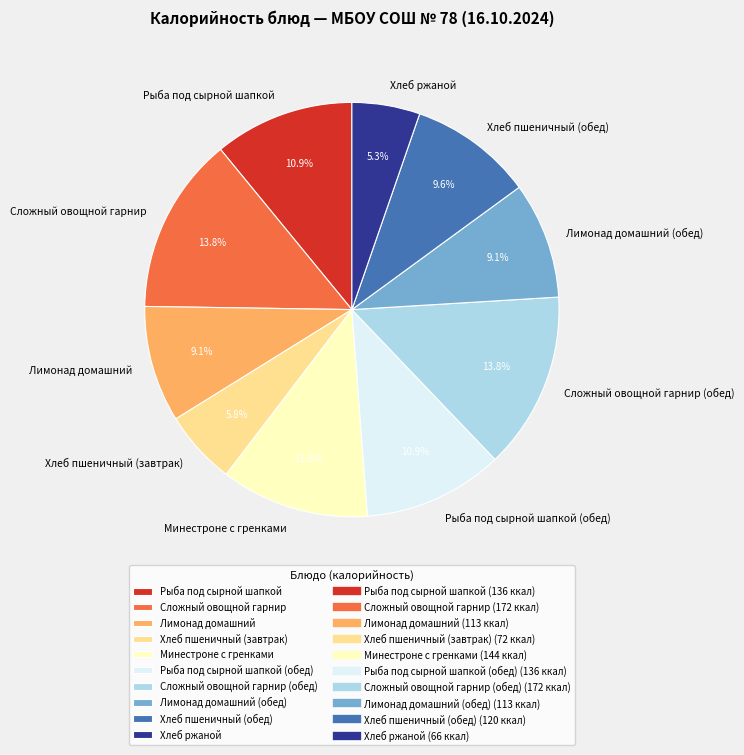

What is the ratio of the value at Лимонад домашний to the value at Хлеб пшеничный (завтрак)?

1.6